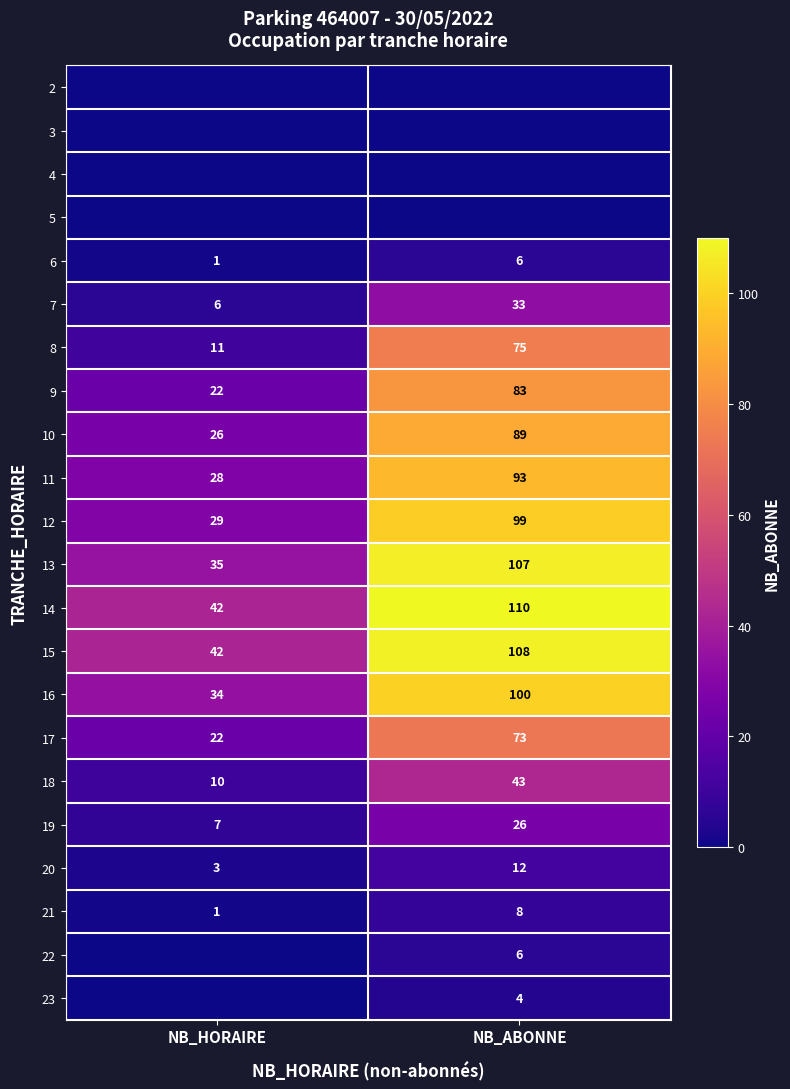

What is the sum of the 21 values at NB_HORAIRE and NB_ABONNE?

9